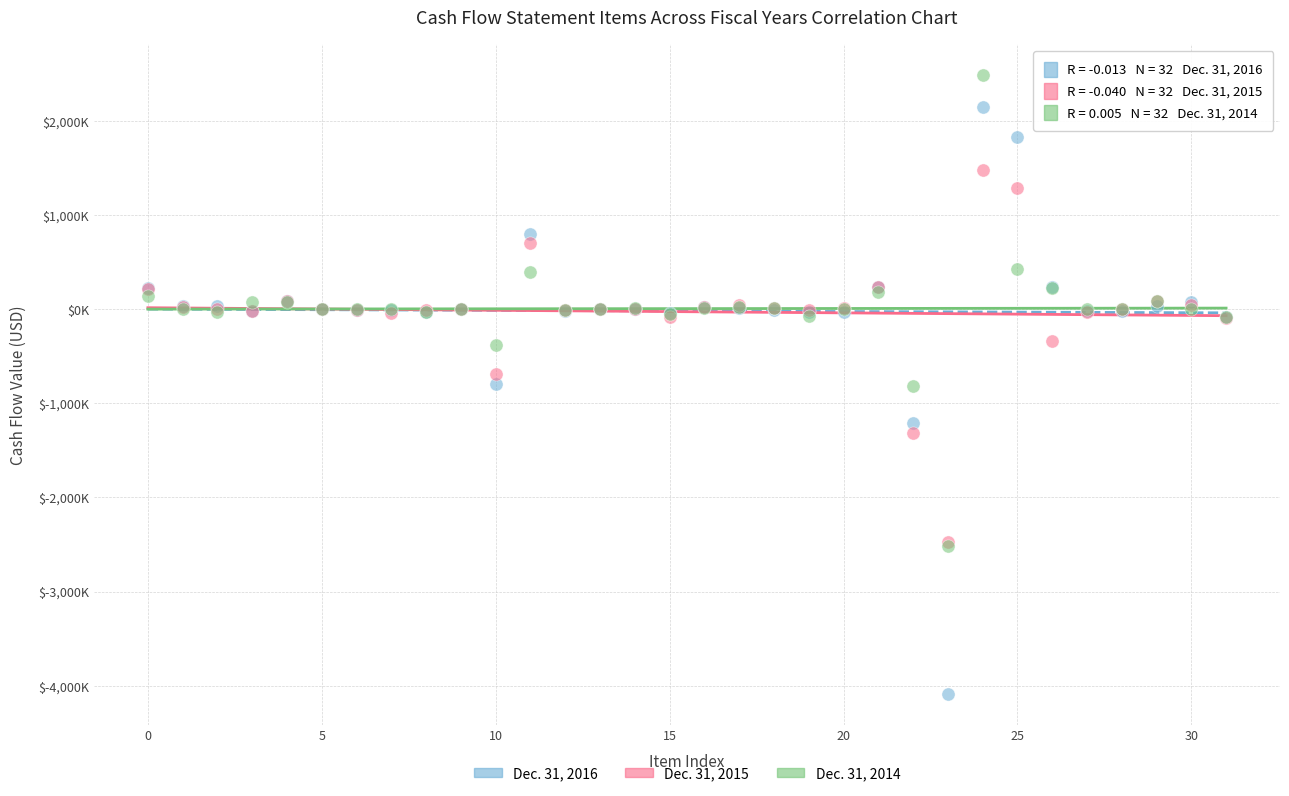

What are all the series names shown in the legend?

Dec. 31, 2016, Dec. 31, 2015, Dec. 31, 2014